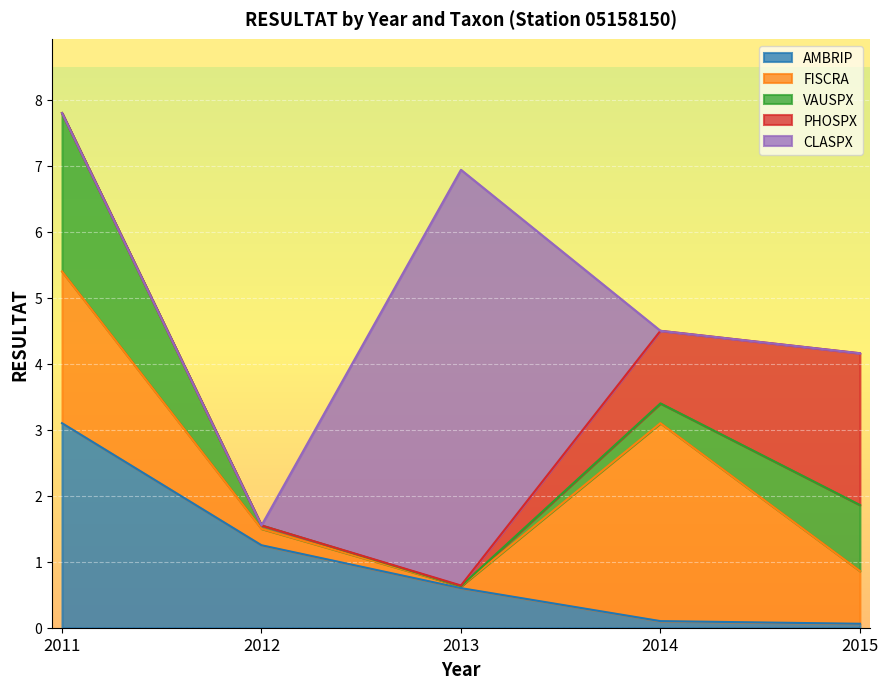

True or false: PHOSPX and AMBRIP cross at least once.

True